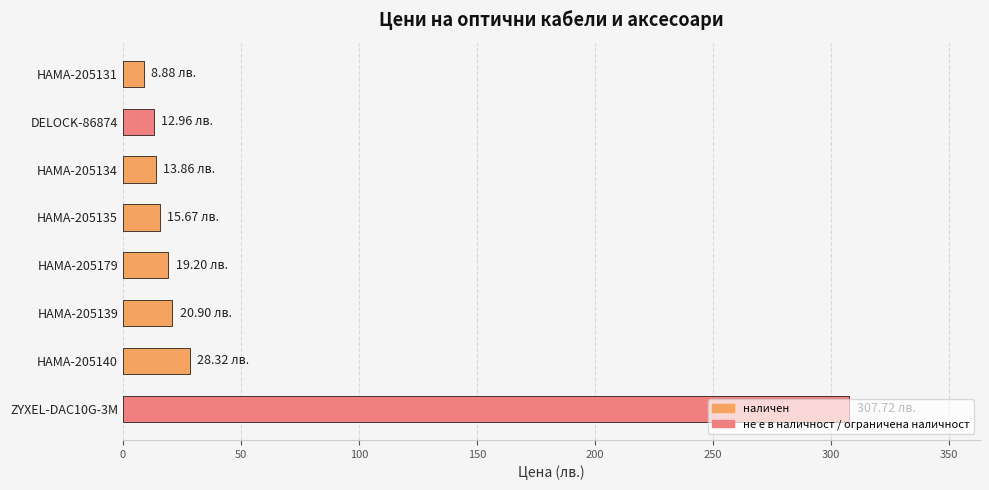

What is the ratio of the value at HAMA-205139 to the value at HAMA-205135?

1.3